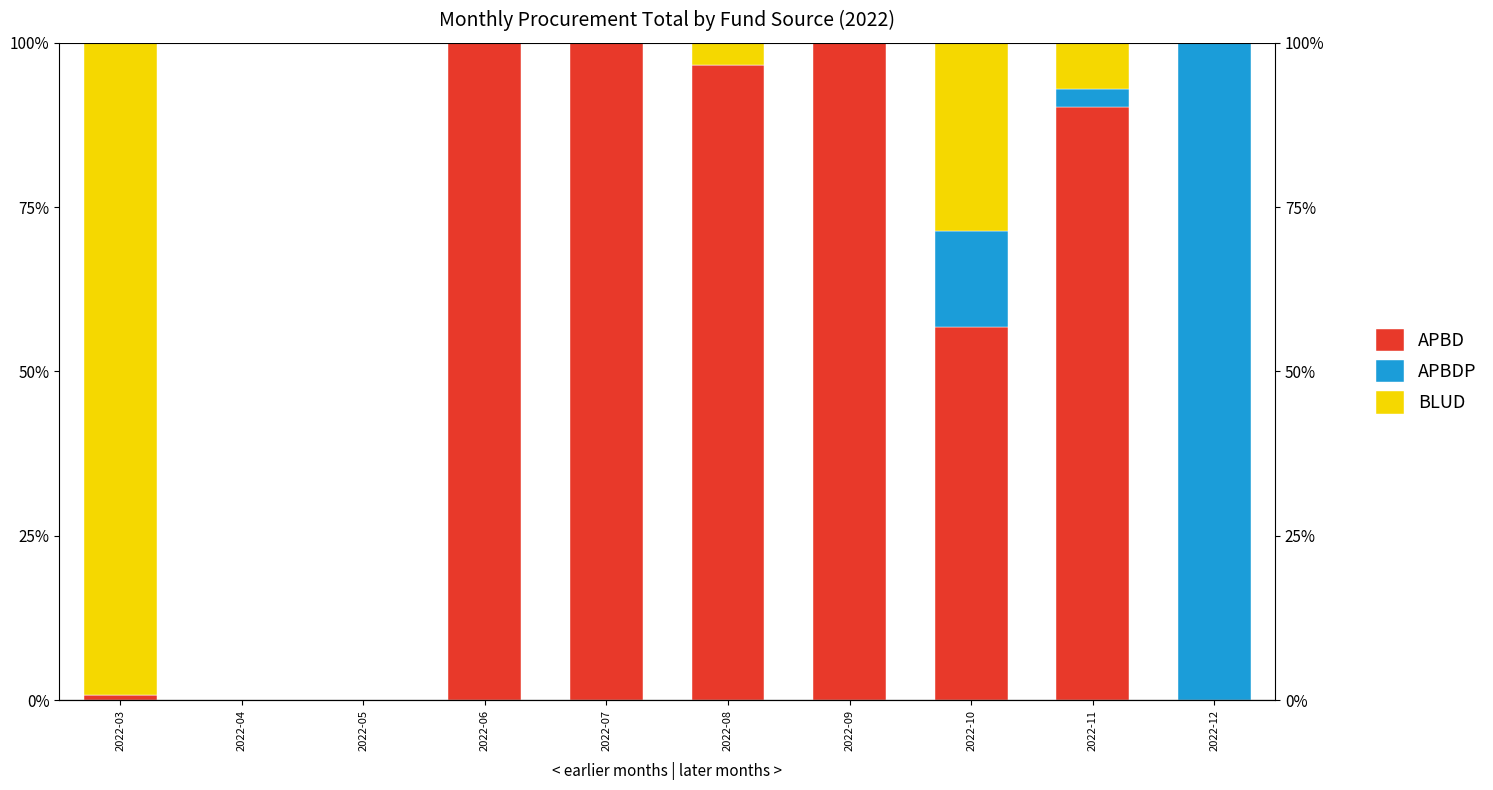

How many positive values does the APBDP series have?

3